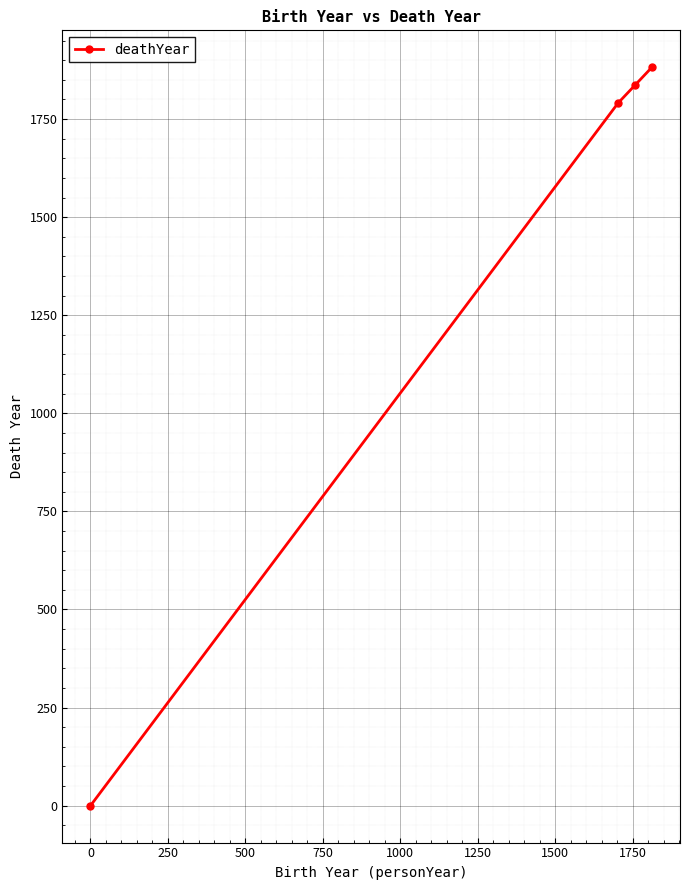

What is the greatest value displayed?

1882